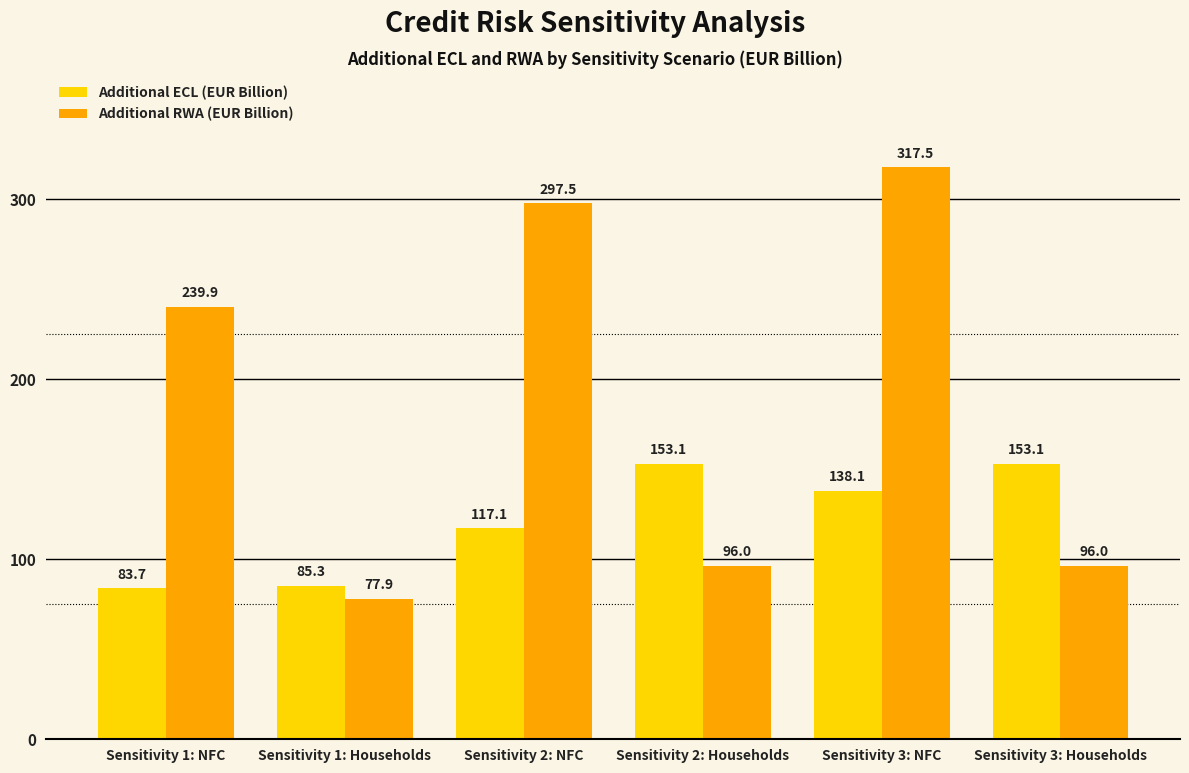

What is the spread (max minus min) of values at Sensitivity 3: NFC?

179.5